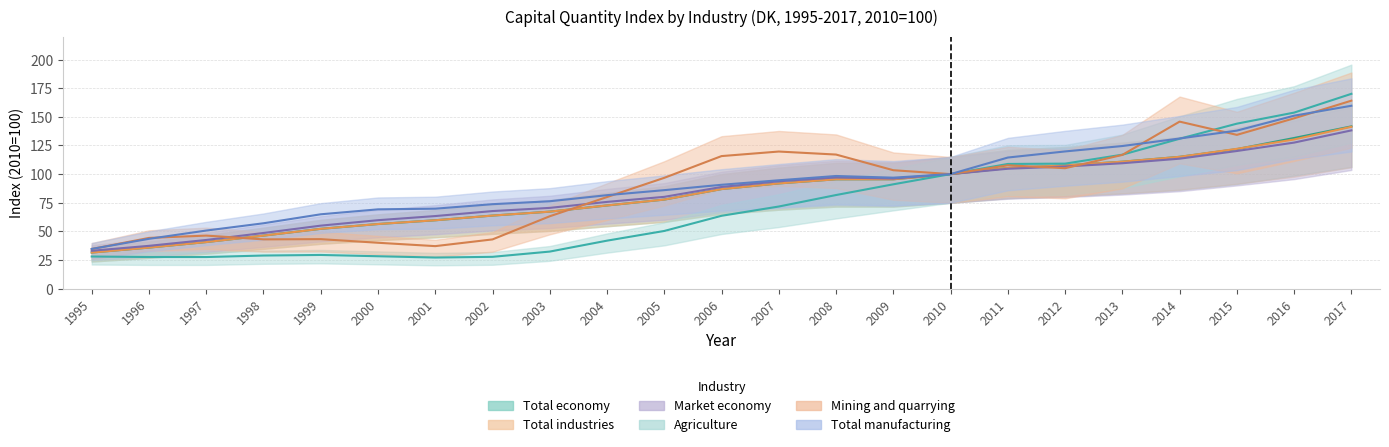

Which category has the highest value across all series?

2017